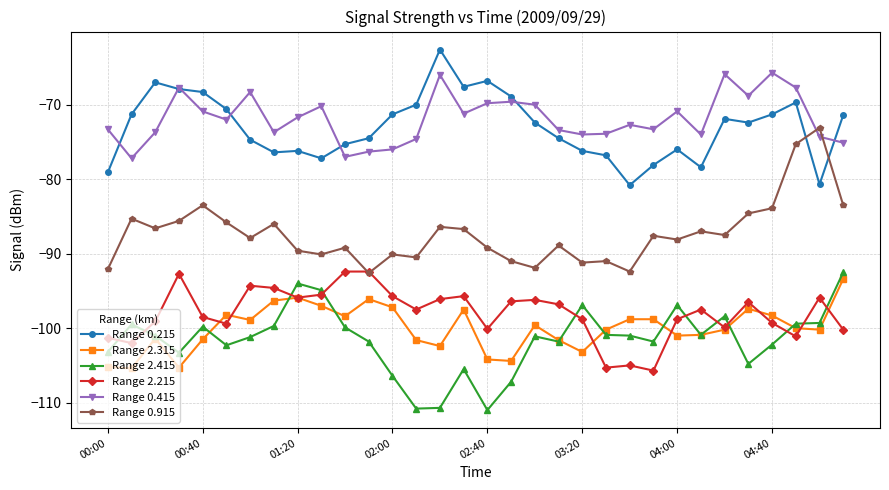

What is the value of the Range 0.915 point at the 31st from the left?

-73.1